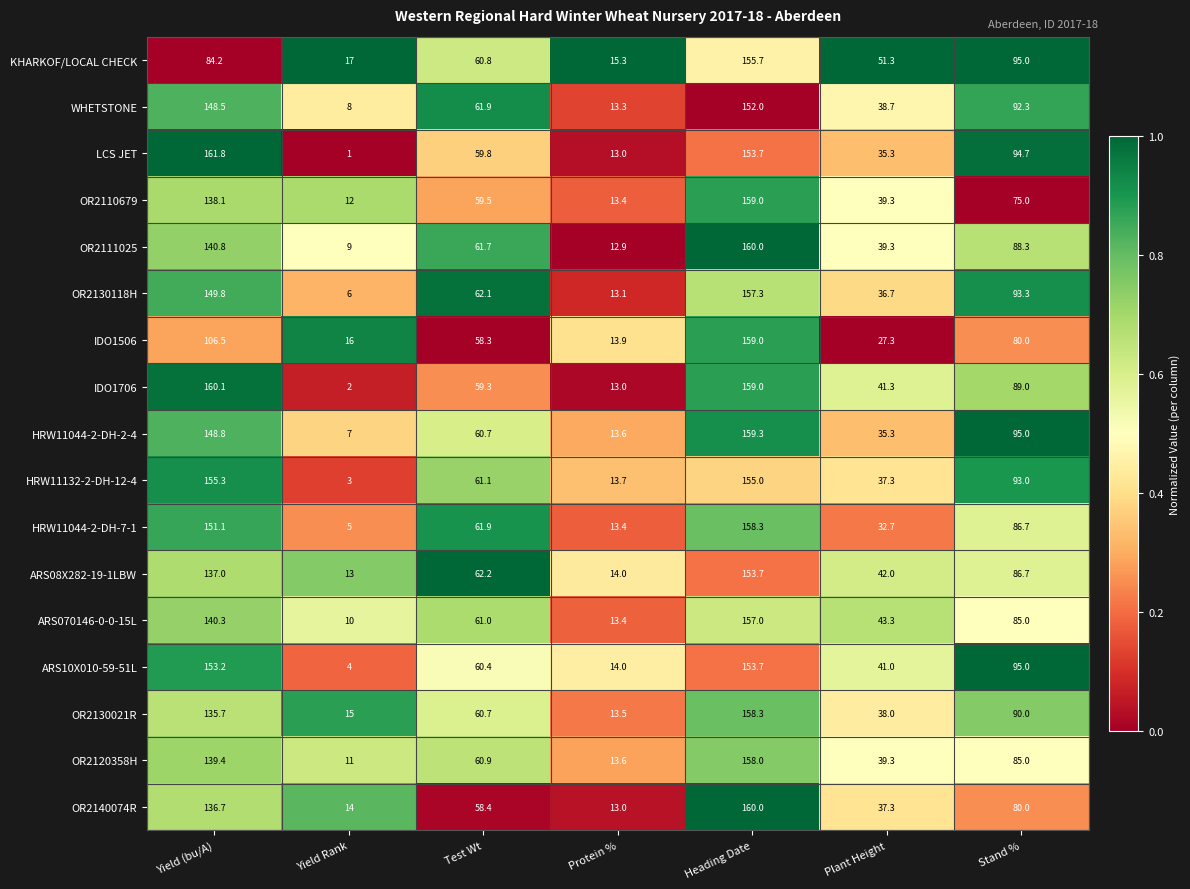

Rank the categories by OR2120358H value from highest to lowest.

Heading Date, Yield (bu/A), Stand %, Test Wt, Plant Height, Protein %, Yield Rank